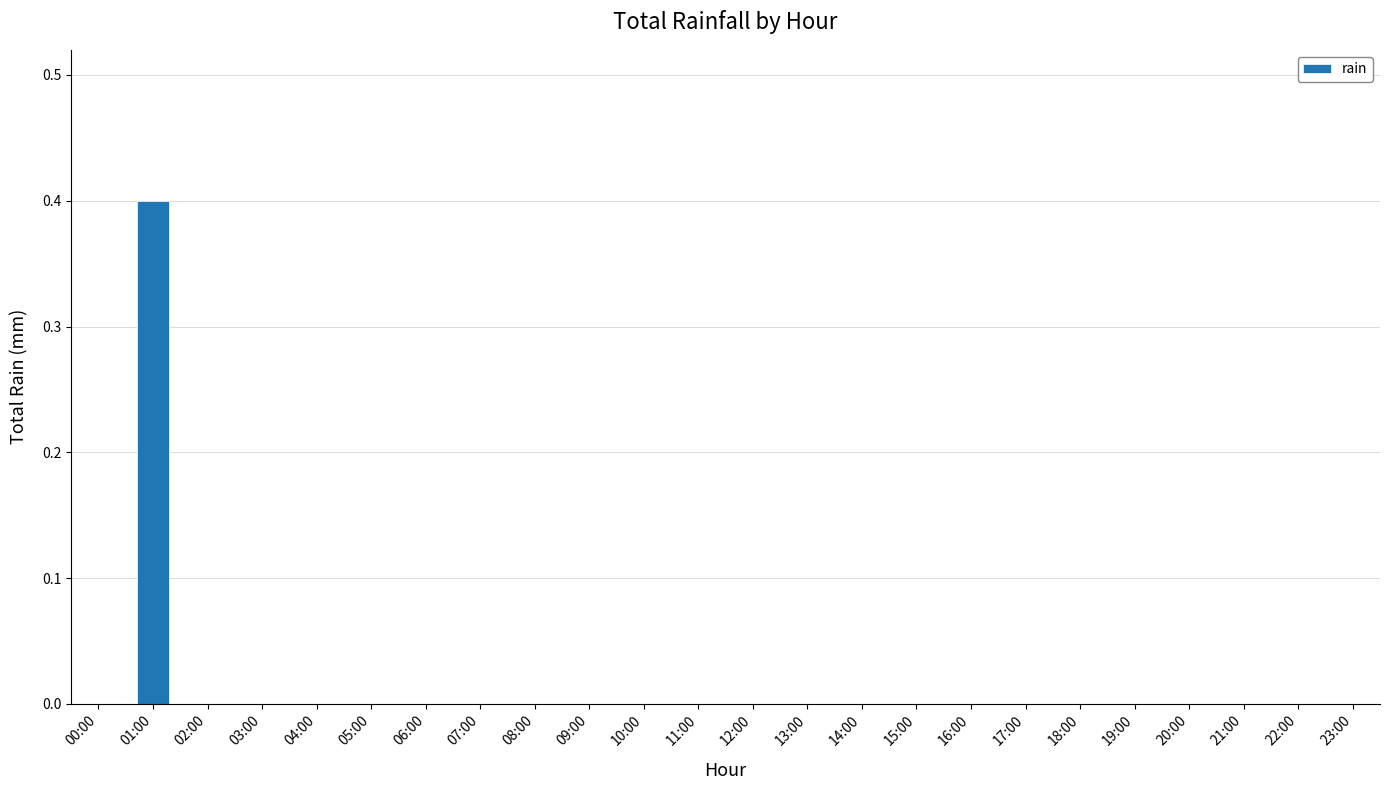

Reading left to right, extract all data points from this chart.

00:00=0.0	01:00=0.4	02:00=0.0	03:00=0.0	04:00=0.0	05:00=0.0	06:00=0.0	07:00=0.0	08:00=0.0	09:00=0.0	10:00=0.0	11:00=0.0	12:00=0.0	13:00=0.0	14:00=0.0	15:00=0.0	16:00=0.0	17:00=0.0	18:00=0.0	19:00=0.0	20:00=0.0	21:00=0.0	22:00=0.0	23:00=0.0